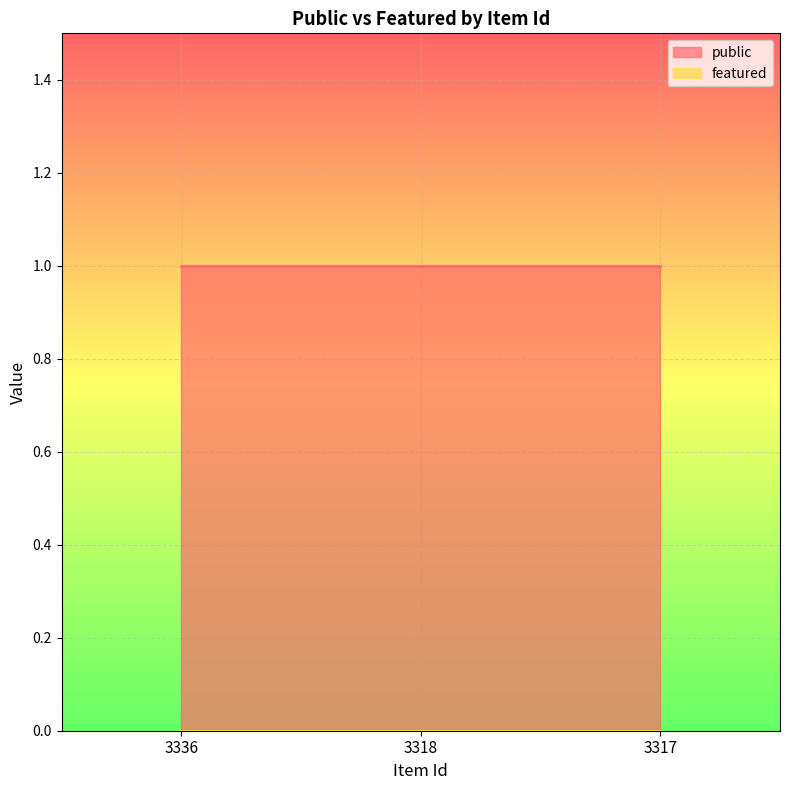

Which series changed the most between 3318 and 3317?

public